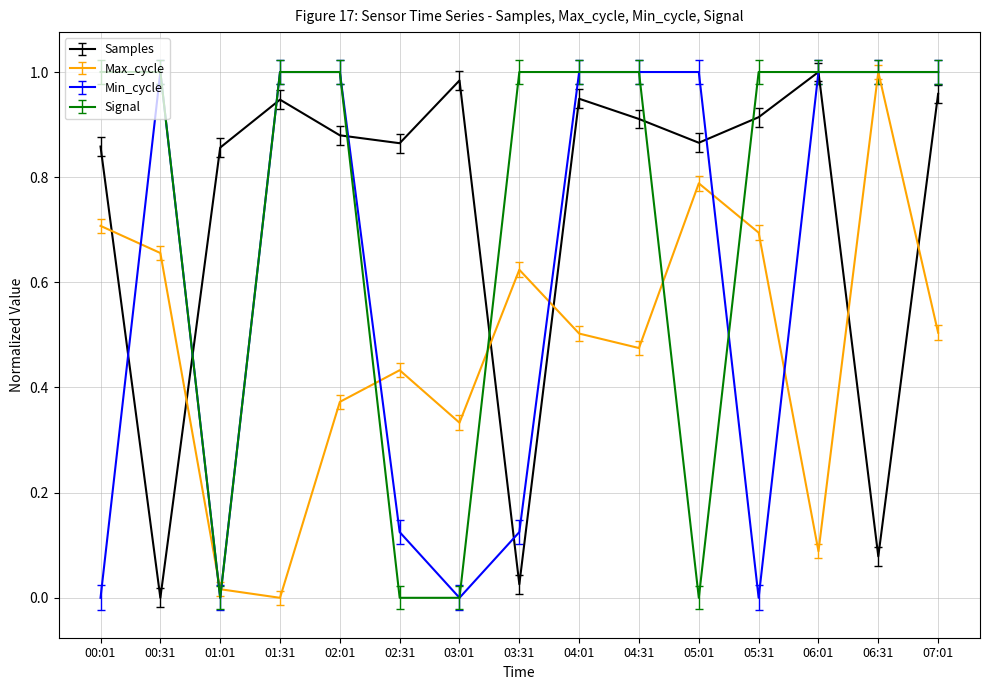

The Signal series shows -0.6 at 01:01. True or false?

False